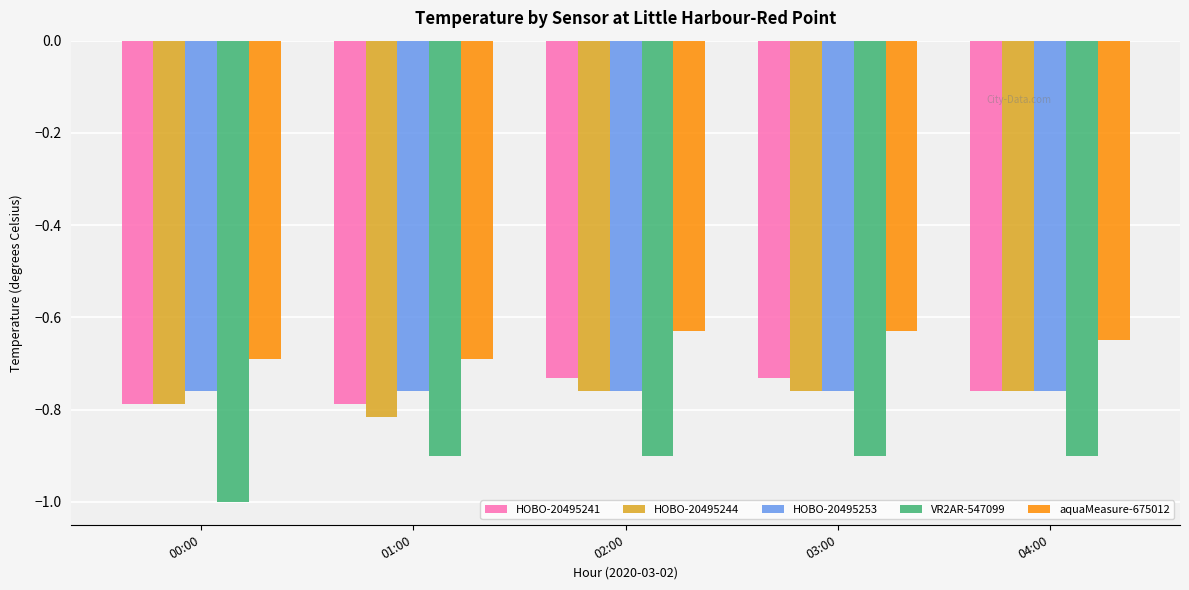

Is it true that VR2AR-547099 equals -0.9 at 02:00?

True